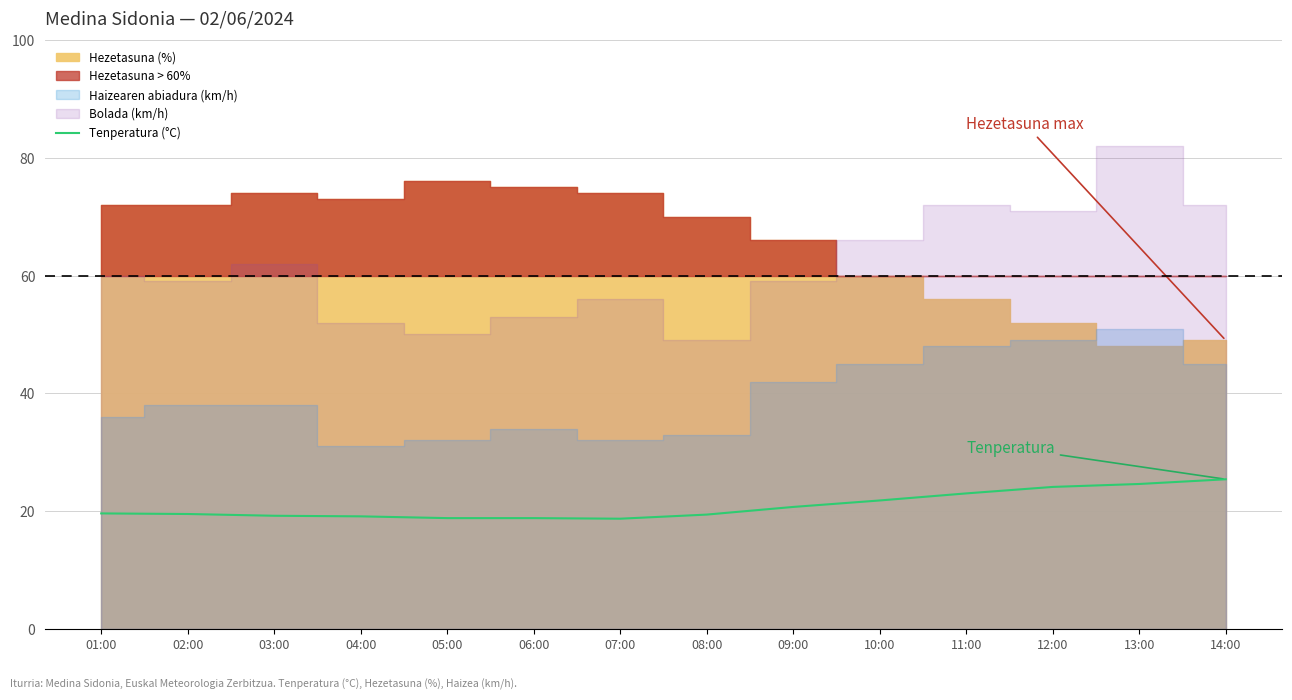

List the labels in order of value, smallest first.

07:00, 05:00, 06:00, 04:00, 03:00, 08:00, 02:00, 01:00, 09:00, 10:00, 11:00, 12:00, 13:00, 14:00